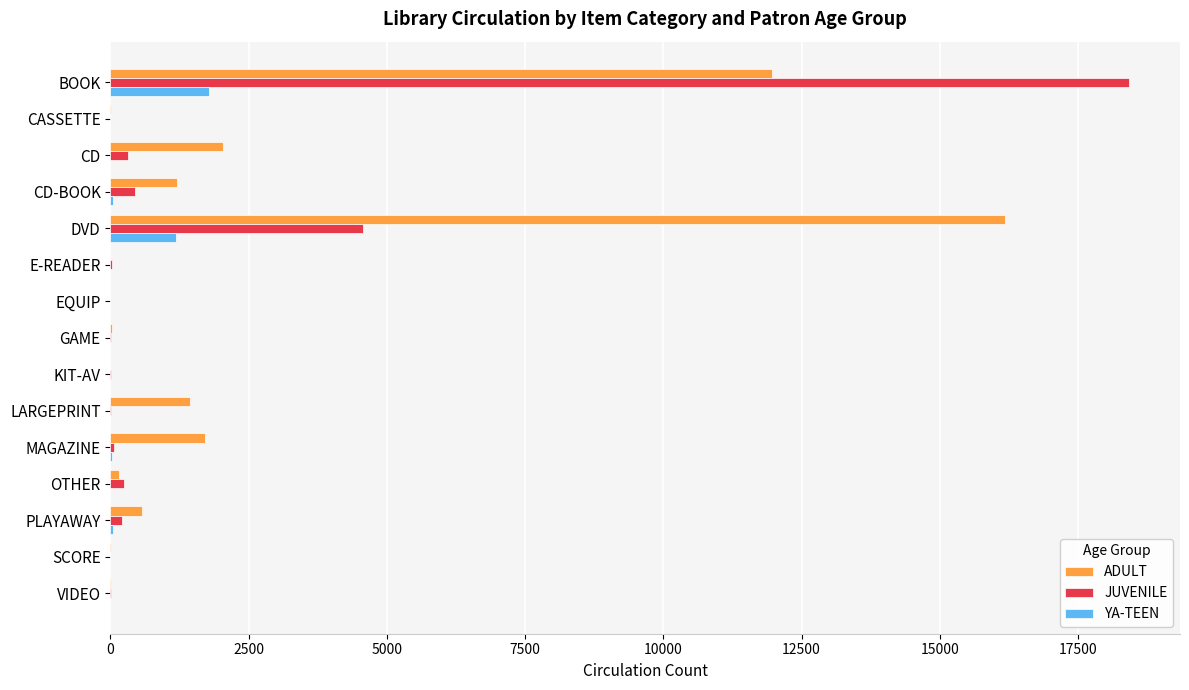

Which series has the largest range (max minus min)?

JUVENILE